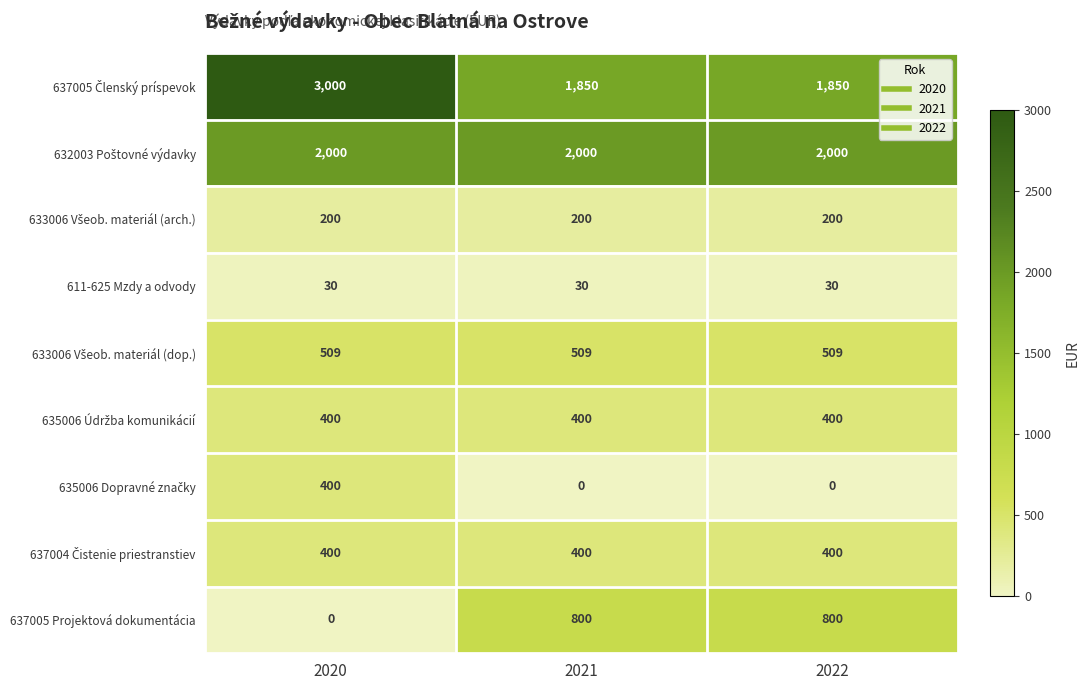

At how many categories does at least one series exceed 1043?

3